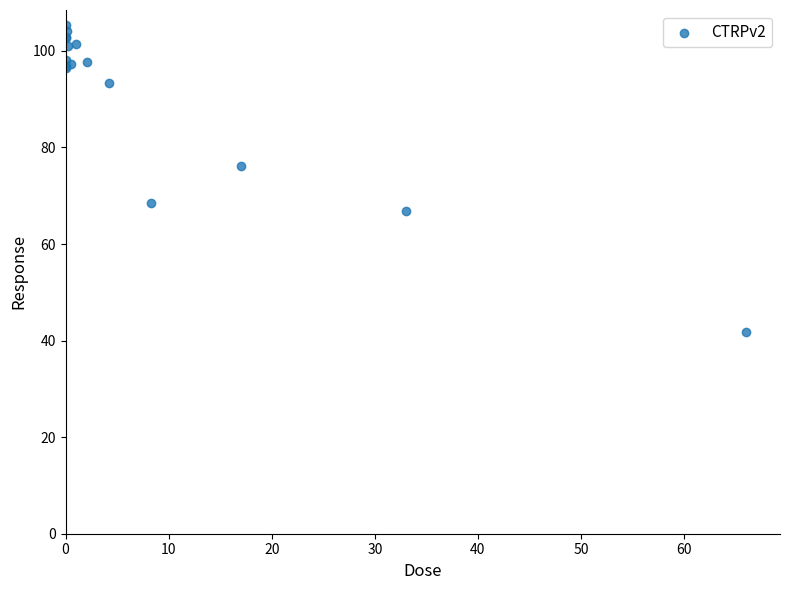

What Y value in the scatter plot is closest to 73?

76.2